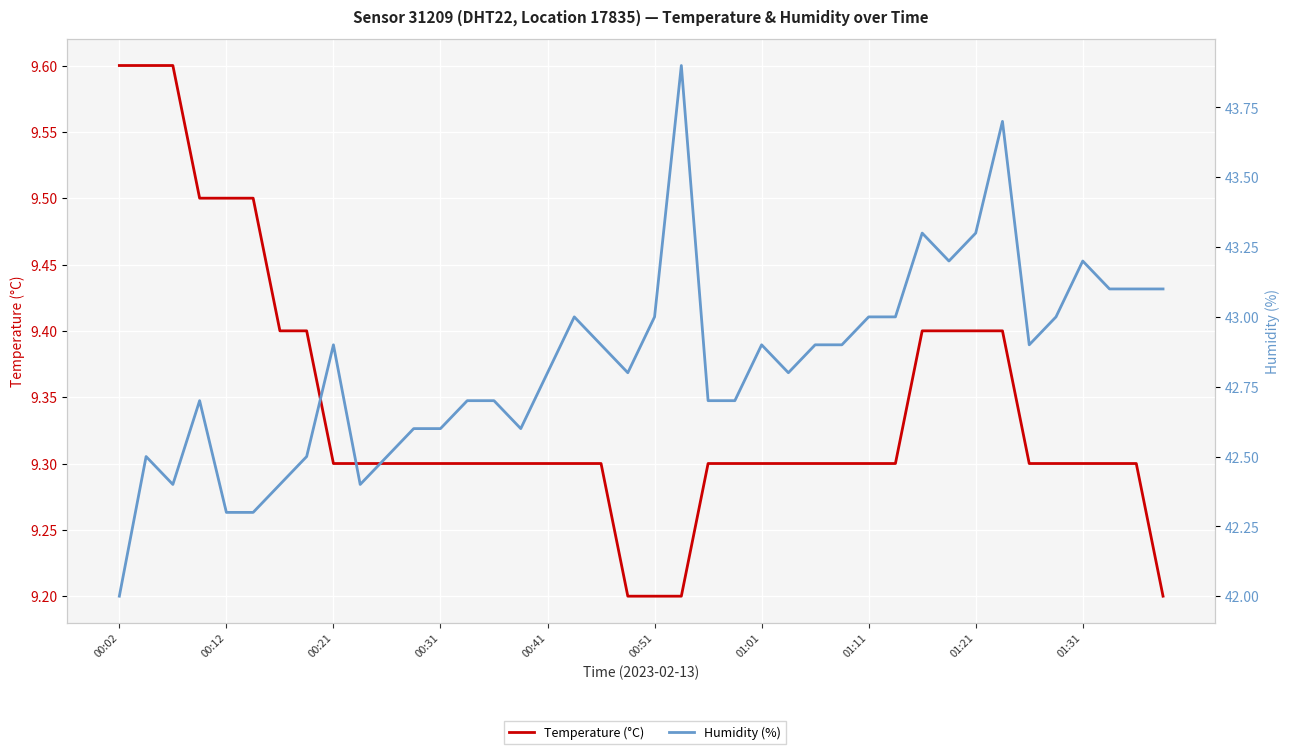

How many lines are shown in the chart?

2